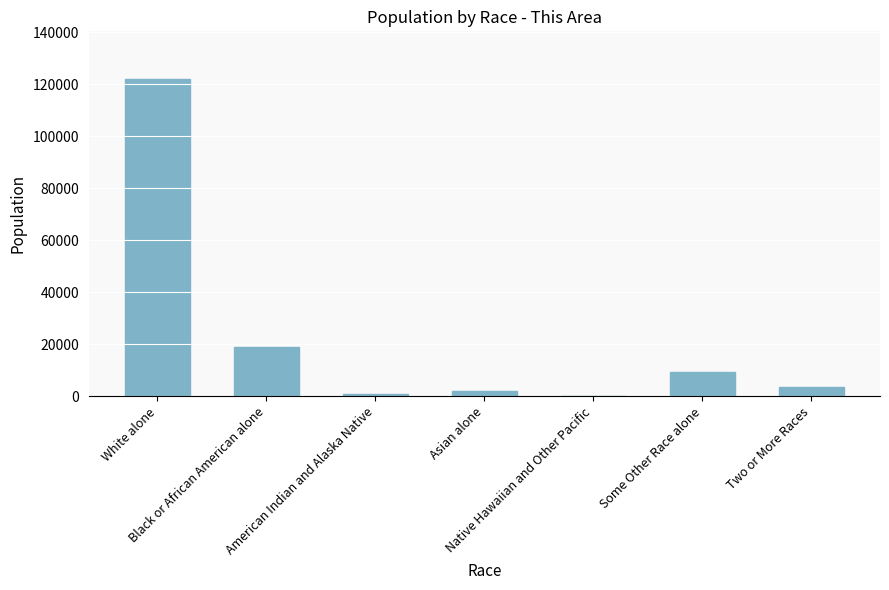

Reading left to right, what are all the values shown in this chart?

121990	18708	684	1970	107	9147	3577